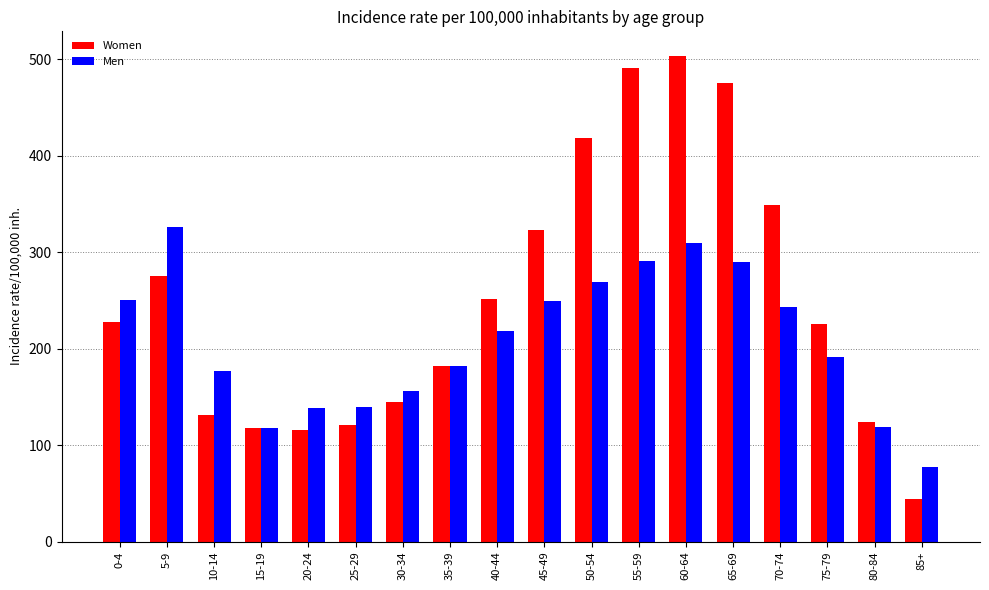

Is the value of Men at 20-24 greater than the value of Women at 85+?

Yes